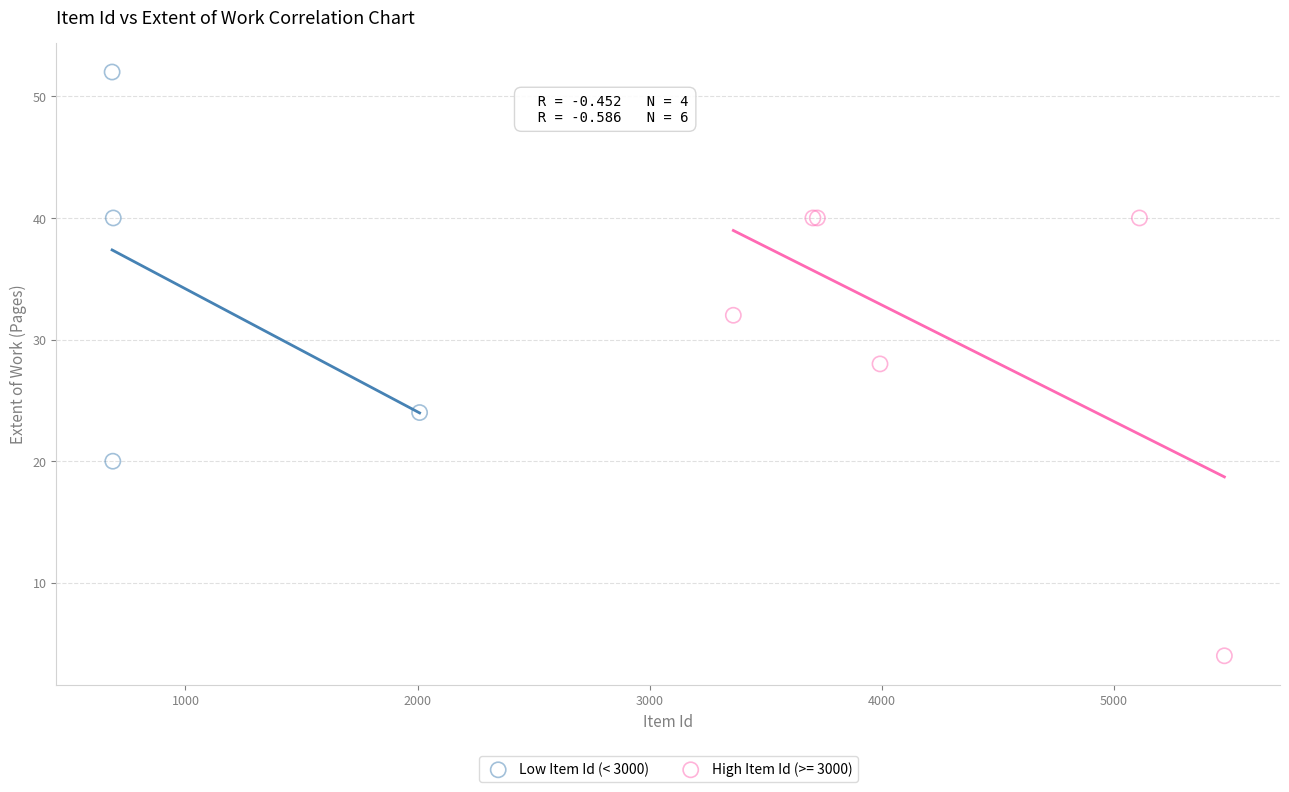

Which series has the largest Y range (max minus min)?

High Item Id (>= 3000)